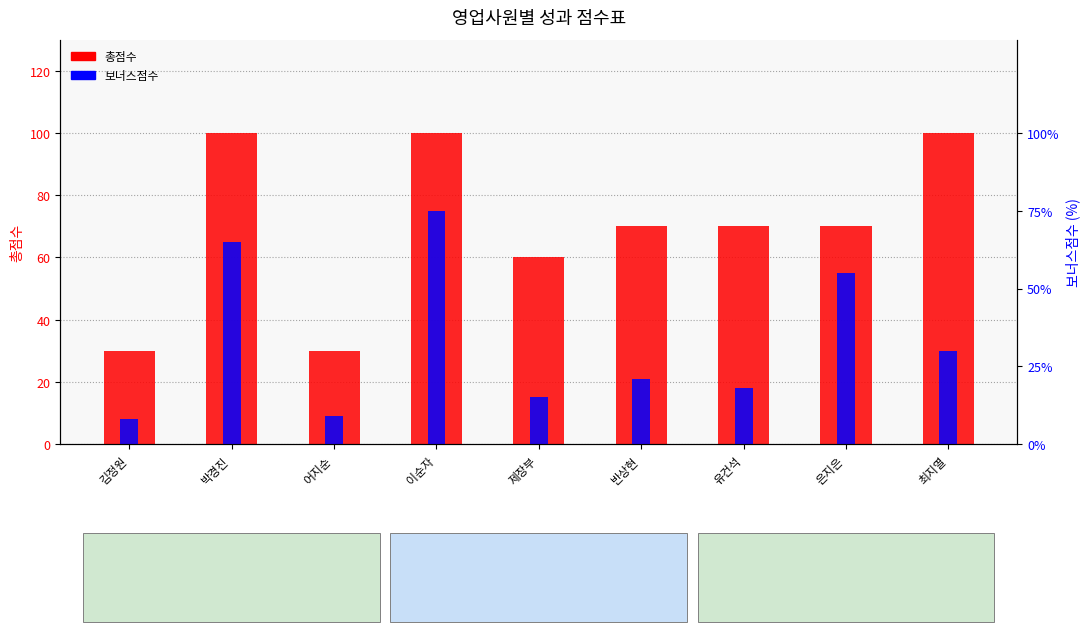

What is the difference between the maximum and minimum values in the 총점수 series?

70